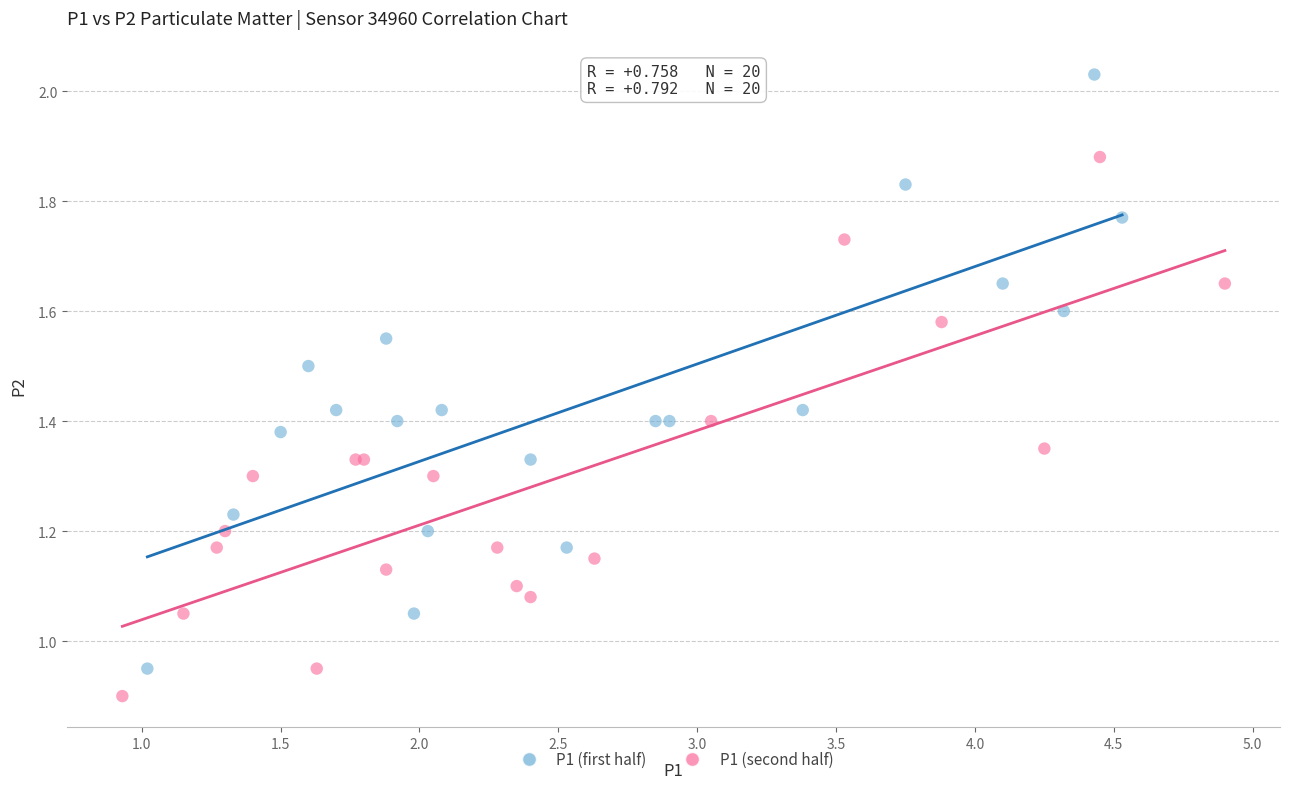

Which series has the largest Y range (max minus min)?

P1 (first half)